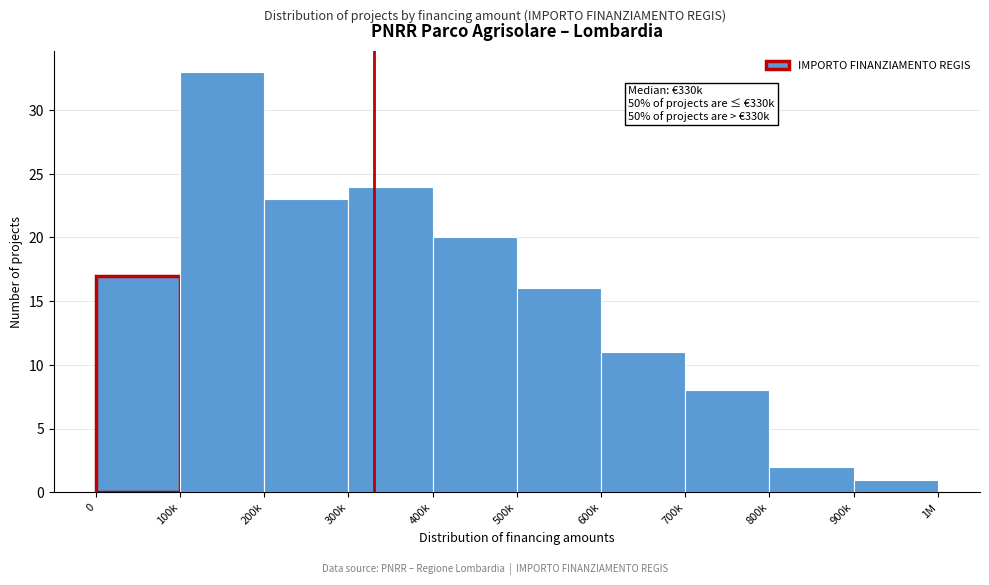

Reading left to right, what are all the values shown in this chart?

17	33	23	24	20	16	11	8	2	1